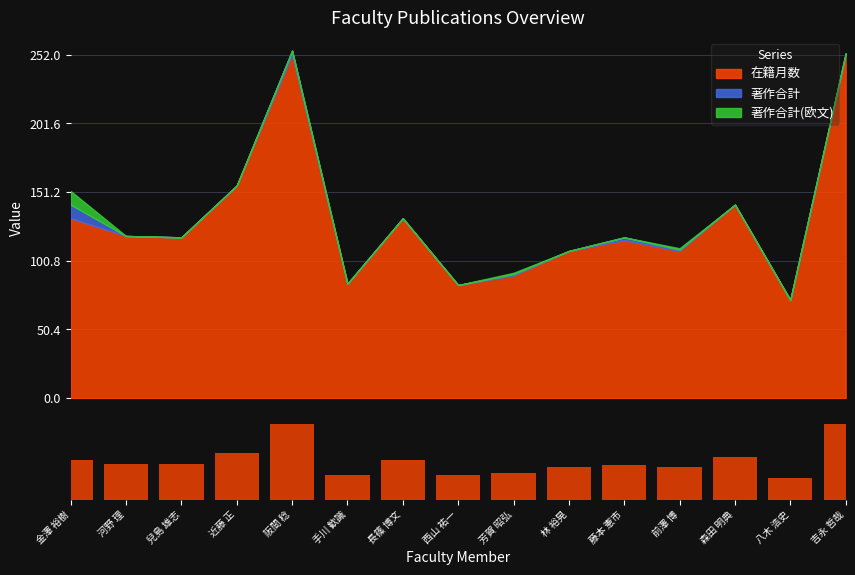

How many data points are less than 118?

7